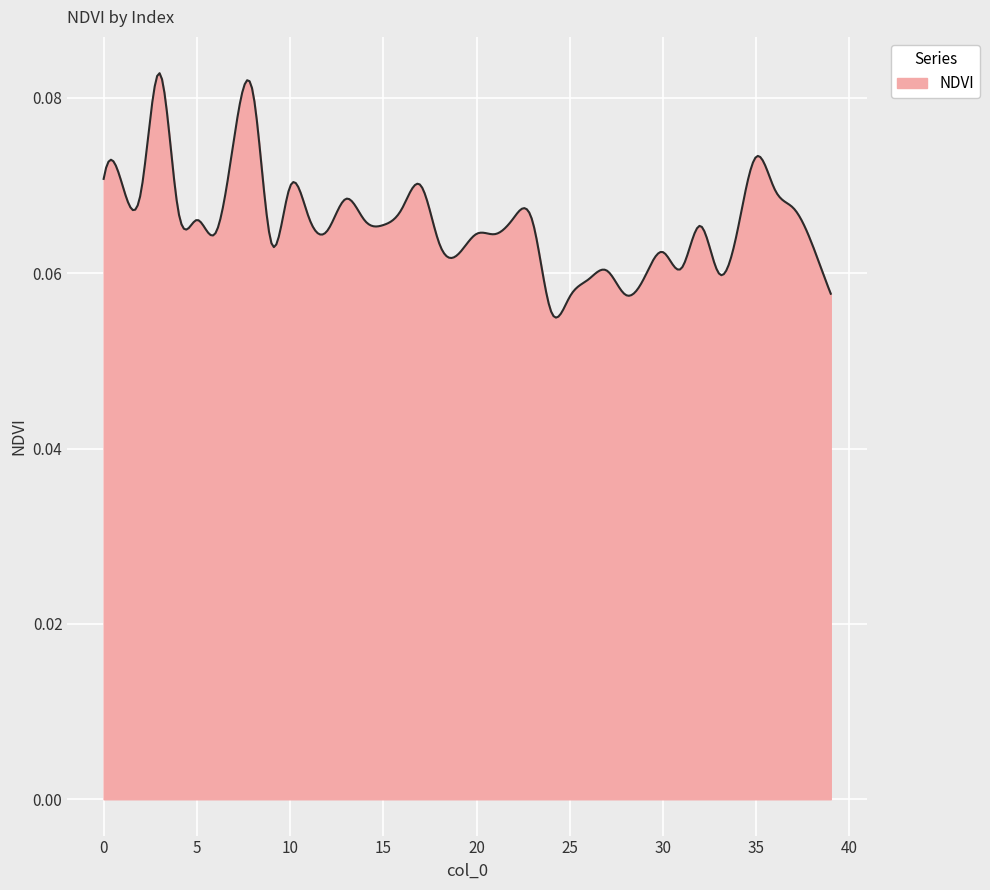

Rank the categories by value from lowest to highest.

24, 25, 28, 39, 26, 29, 33, 27, 31, 19, 30, 38, 18, 9, 21, 20, 6, 12, 34, 32, 15, 23, 14, 5, 22, 11, 4, 16, 37, 13, 2, 36, 10, 17, 1, 0, 35, 7, 8, 3